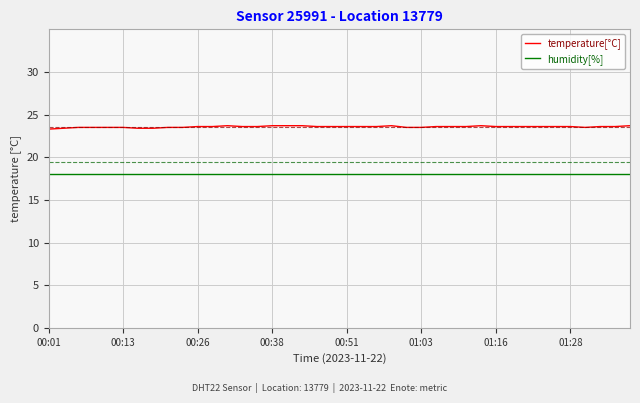

List the series in order of their overall mean, highest first.

temperature[°C], humidity[%]